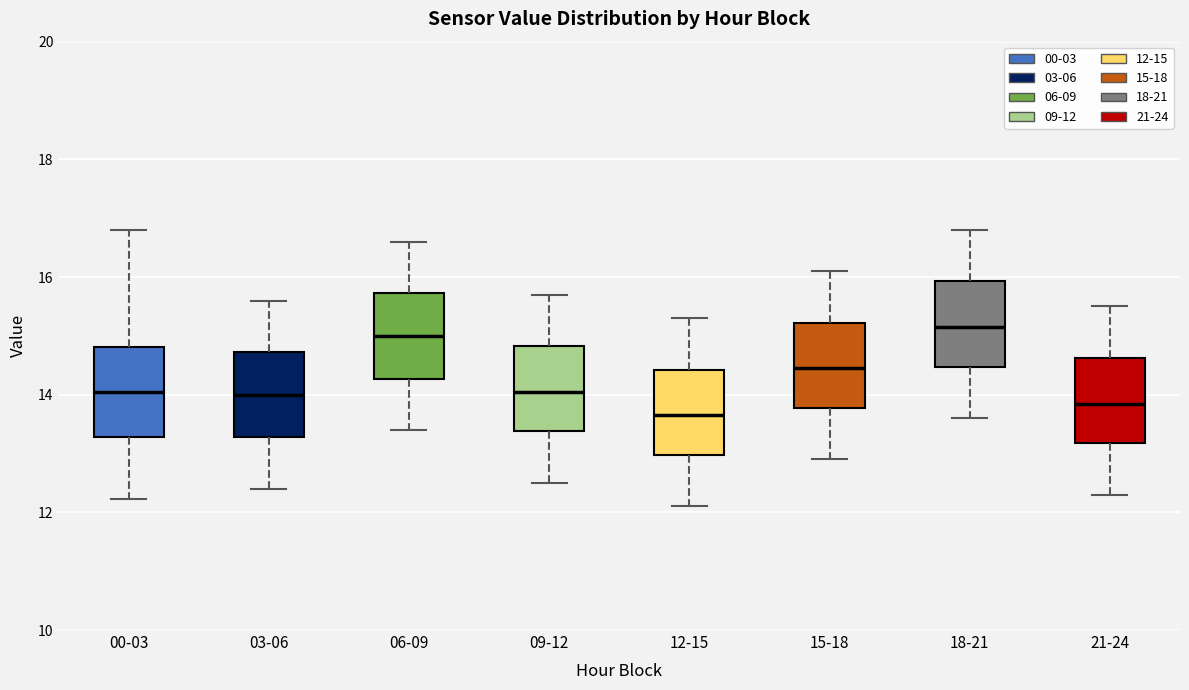

Reading left to right, transcribe this box plot: for each box, give where its median line is, the range the box spans, and where its two whiskers end, as read against the y-axis. The values are not printed on the chart, so give them approximately, as read against the axis.

00-03: median 14.0, box 13.2 to 14.8, whiskers 12.2 to 16.8
03-06: median 14.0, box 13.2 to 14.8, whiskers 12.4 to 15.6
06-09: median 15.0, box 14.2 to 15.8, whiskers 13.4 to 16.6
09-12: median 14.0, box 13.4 to 14.8, whiskers 12.6 to 15.8
12-15: median 13.6, box 13.0 to 14.4, whiskers 12.2 to 15.4
15-18: median 14.4, box 13.8 to 15.2, whiskers 13.0 to 16.2
18-21: median 15.2, box 14.4 to 16.0, whiskers 13.6 to 16.8
21-24: median 13.8, box 13.2 to 14.6, whiskers 12.4 to 15.6